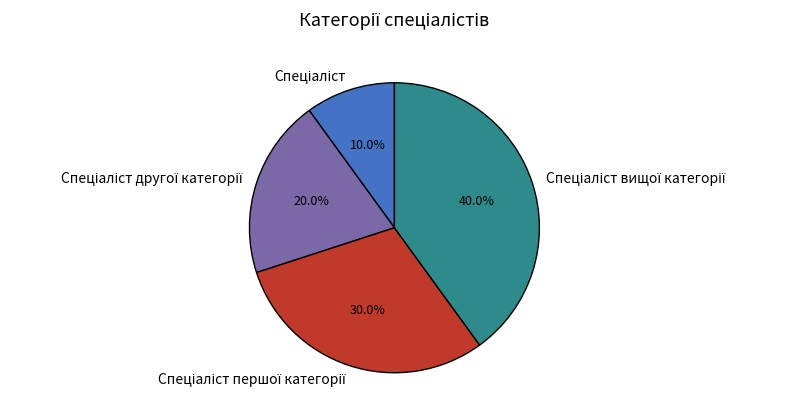

Is there a majority slice in this chart?

No